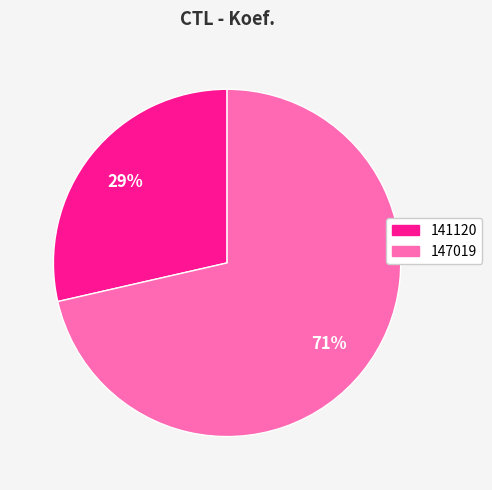

To the nearest percent, what percentage of the pie is 141120?

29%